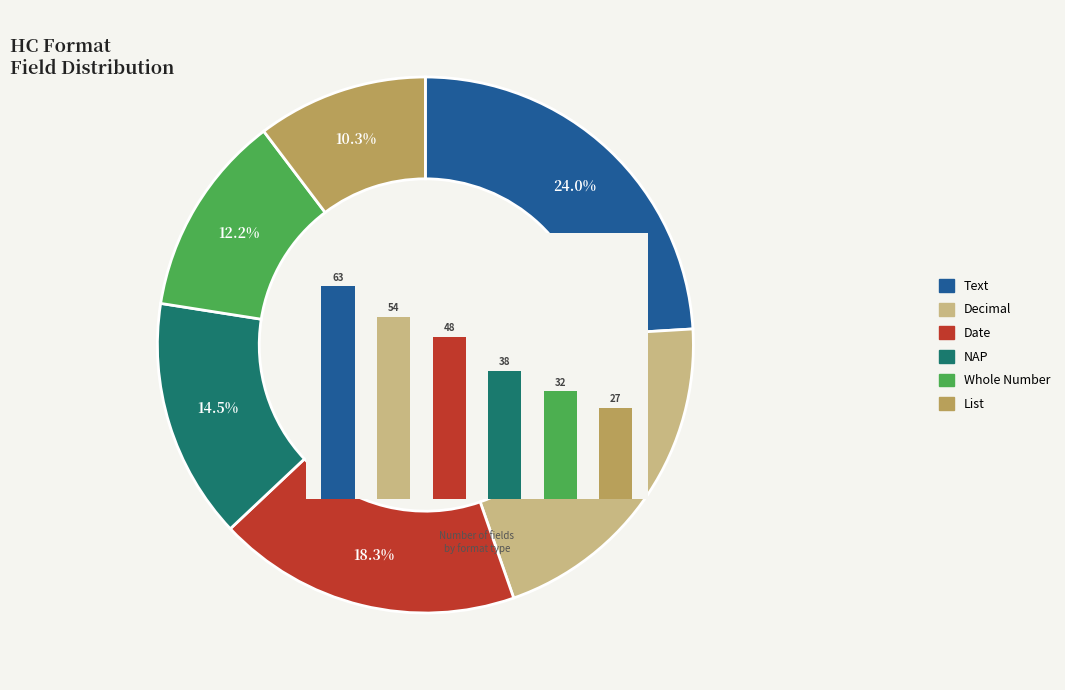

Which has a higher value, Date or Text?

Text